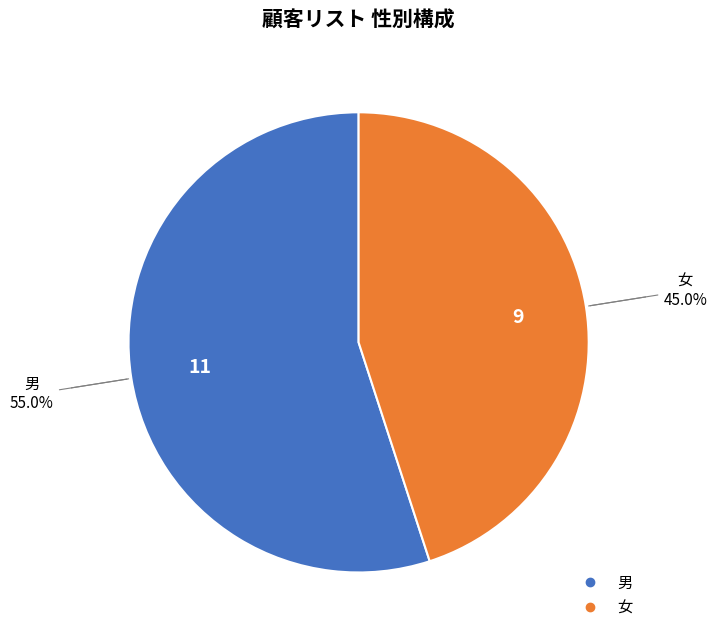

Which category has the smallest portion of the pie?

女